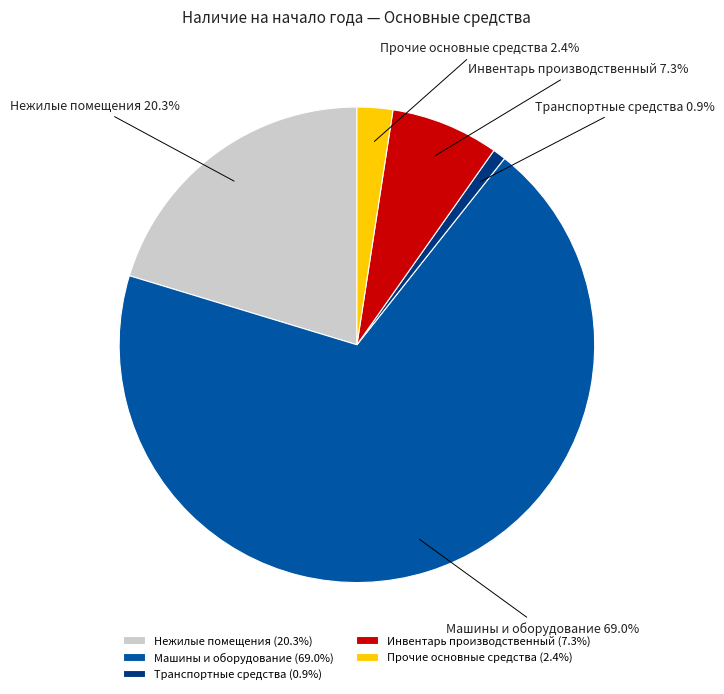

To the nearest percent, what percentage of the pie is Машины и оборудование?

69%